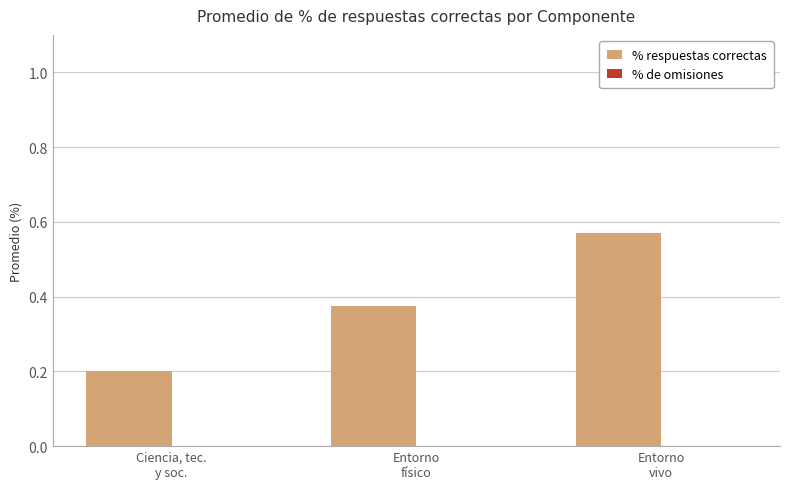

What is the sum of all values?

1.1